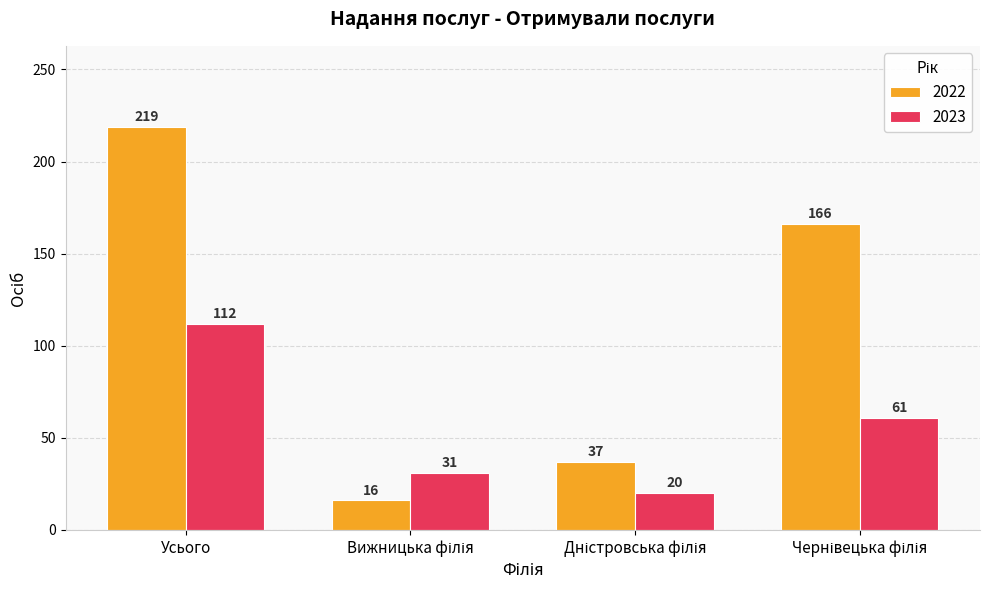

Which series has the widest spread of values?

2022